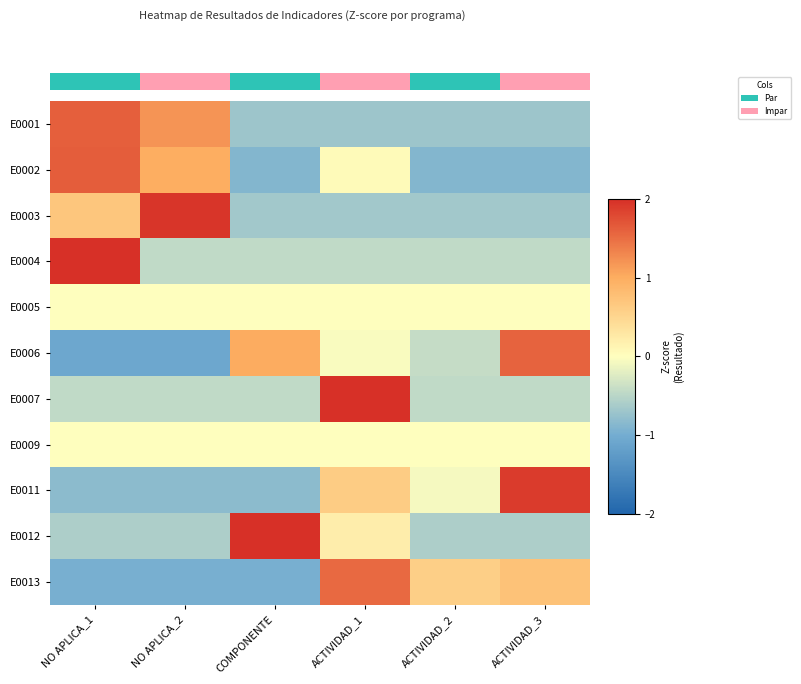

Reading left to right, transcribe all the data shown in this chart.

E0001: NO APLICA_1=1.6	NO APLICA_2=1.2	COMPONENTE=-0.7	ACTIVIDAD_1=-0.7	ACTIVIDAD_2=-0.7	ACTIVIDAD_3=-0.7
E0002: NO APLICA_1=1.6	NO APLICA_2=1.0	COMPONENTE=-0.9	ACTIVIDAD_1=0.1	ACTIVIDAD_2=-0.9	ACTIVIDAD_3=-0.9
E0003: NO APLICA_1=0.7	NO APLICA_2=1.9	COMPONENTE=-0.7	ACTIVIDAD_1=-0.7	ACTIVIDAD_2=-0.7	ACTIVIDAD_3=-0.7
E0004: NO APLICA_1=2.2	NO APLICA_2=-0.4	COMPONENTE=-0.4	ACTIVIDAD_1=-0.4	ACTIVIDAD_2=-0.4	ACTIVIDAD_3=-0.4
E0005: NO APLICA_1=0.0	NO APLICA_2=0.0	COMPONENTE=0.0	ACTIVIDAD_1=0.0	ACTIVIDAD_2=0.0	ACTIVIDAD_3=0.0
E0006: NO APLICA_1=-1.1	NO APLICA_2=-1.1	COMPONENTE=1.0	ACTIVIDAD_1=-0.0	ACTIVIDAD_2=-0.4	ACTIVIDAD_3=1.6
E0007: NO APLICA_1=-0.4	NO APLICA_2=-0.4	COMPONENTE=-0.4	ACTIVIDAD_1=2.2	ACTIVIDAD_2=-0.4	ACTIVIDAD_3=-0.4
E0009: NO APLICA_1=0.0	NO APLICA_2=0.0	COMPONENTE=0.0	ACTIVIDAD_1=0.0	ACTIVIDAD_2=0.0	ACTIVIDAD_3=0.0
E0011: NO APLICA_1=-0.8	NO APLICA_2=-0.8	COMPONENTE=-0.8	ACTIVIDAD_1=0.6	ACTIVIDAD_2=-0.1	ACTIVIDAD_3=1.9
E0012: NO APLICA_1=-0.6	NO APLICA_2=-0.6	COMPONENTE=2.1	ACTIVIDAD_1=0.2	ACTIVIDAD_2=-0.6	ACTIVIDAD_3=-0.6
E0013: NO APLICA_1=-1.0	NO APLICA_2=-1.0	COMPONENTE=-1.0	ACTIVIDAD_1=1.5	ACTIVIDAD_2=0.6	ACTIVIDAD_3=0.7